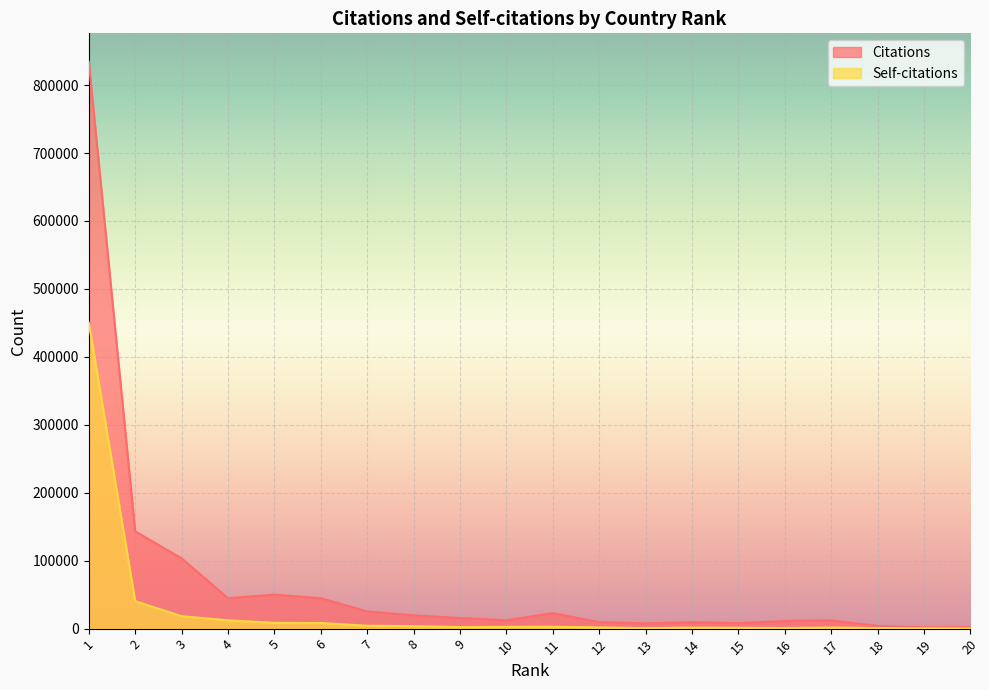

Which series has the largest total across all categories?

Citations